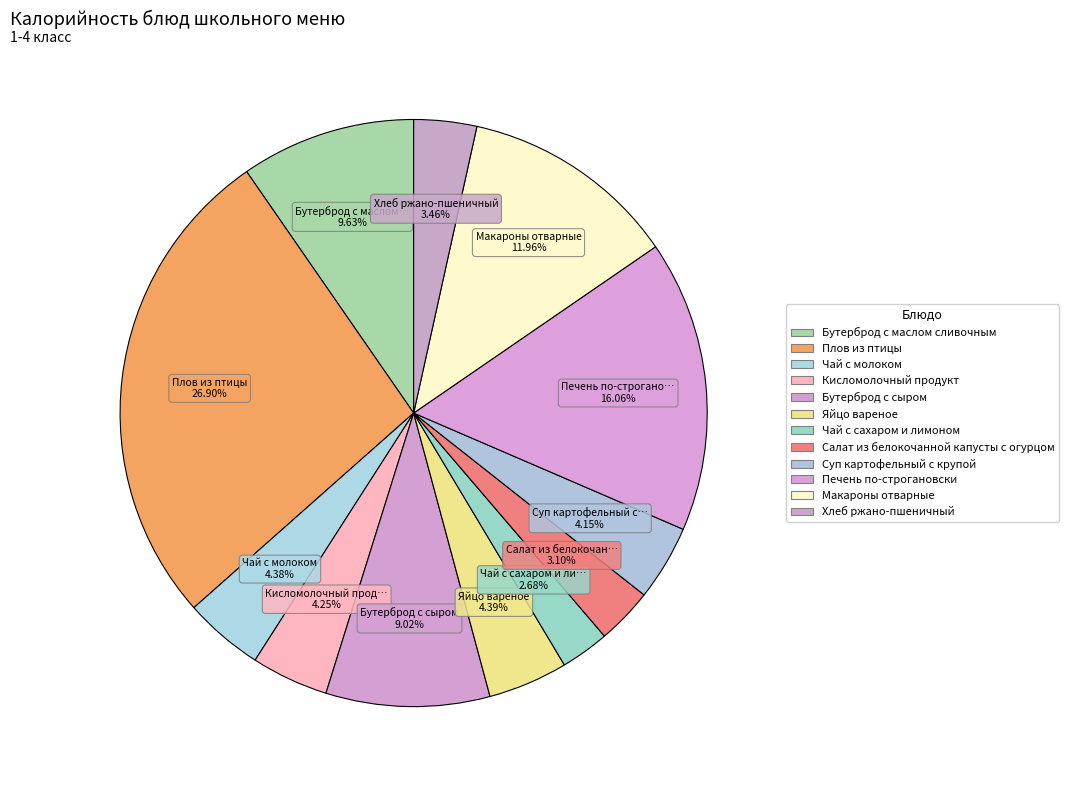

What percentage do Чай с молоком and Печень по-строгановски together represent?

20.4%